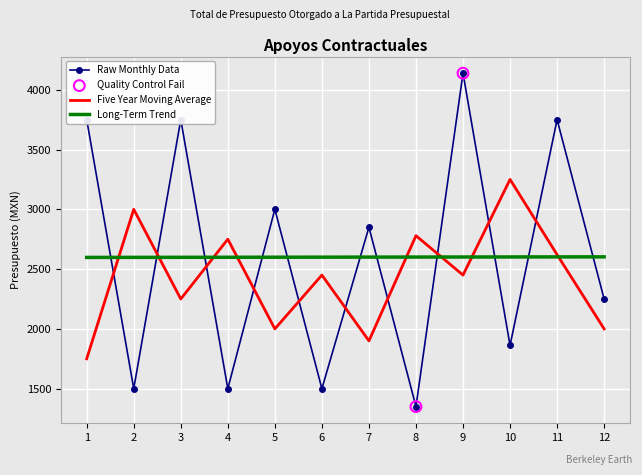

Which series changed the most between 1 and 7?

Raw Monthly Data